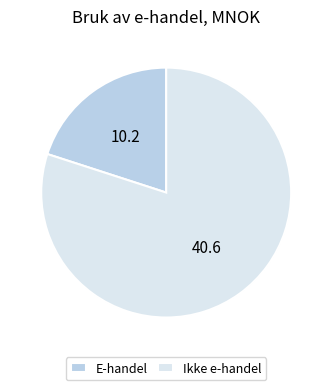

Which slice is the largest?

Ikke e-handel